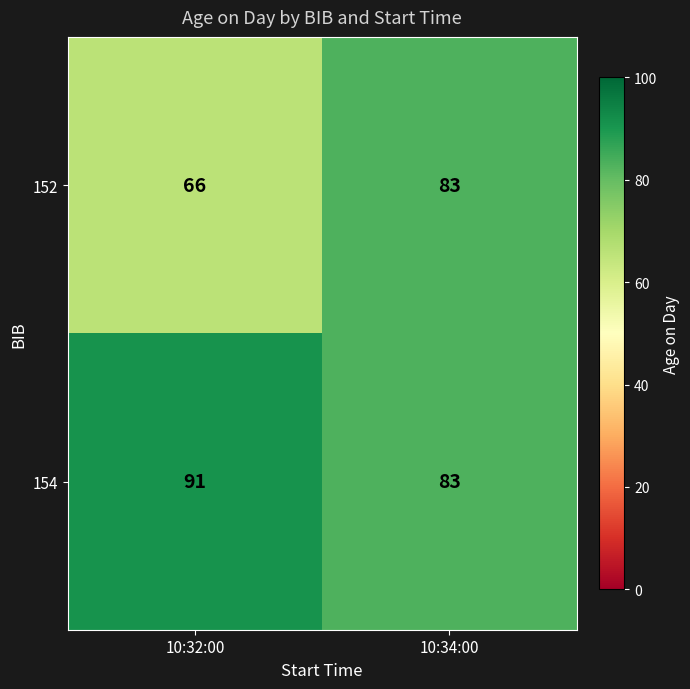

At which category is the sum across all series the highest?

10:34:00